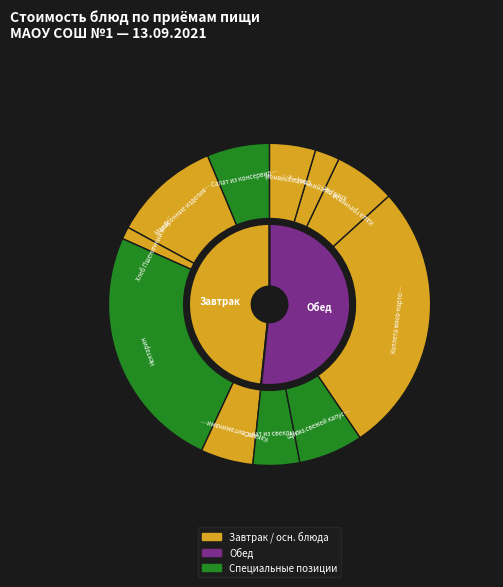

How many slices are in this pie chart?

11